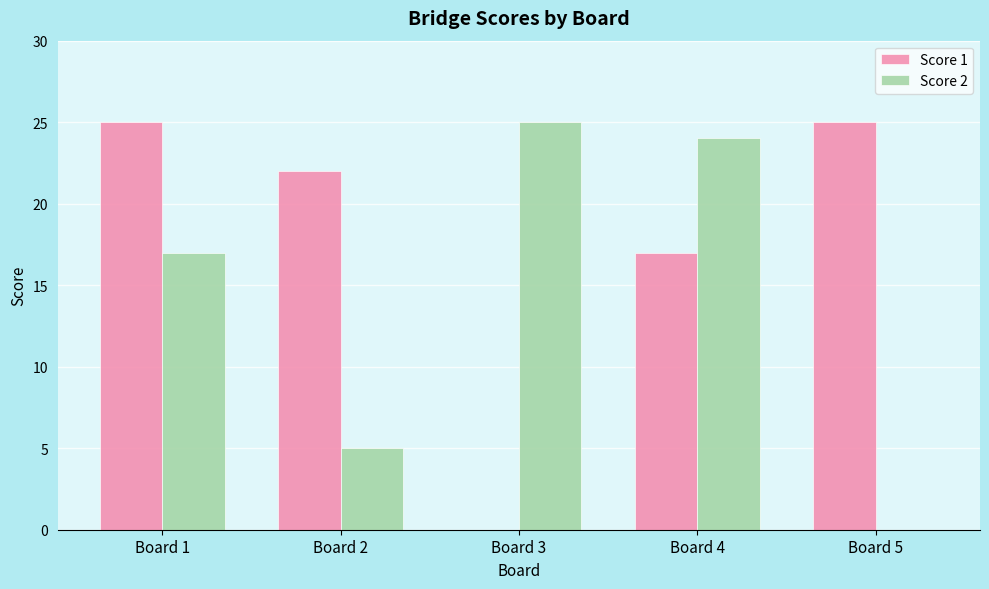

Which series has the largest total across all categories?

Score 1